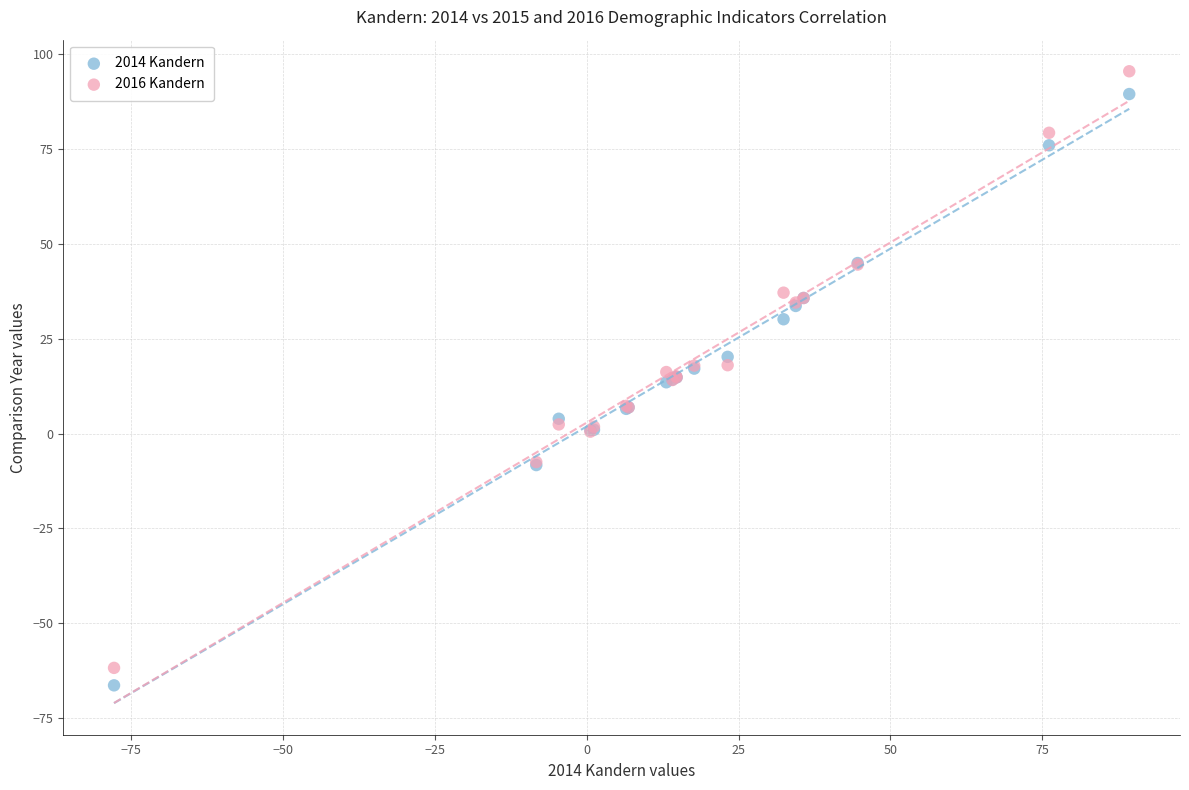

Which series has the largest Y range (max minus min)?

2016 Kandern